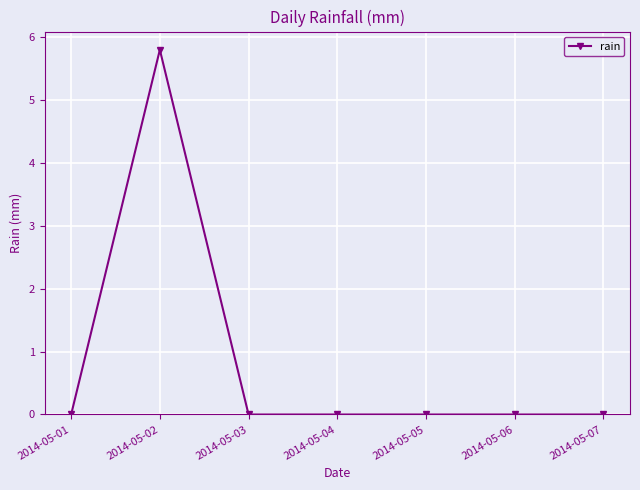

How many data points does each series have?

7